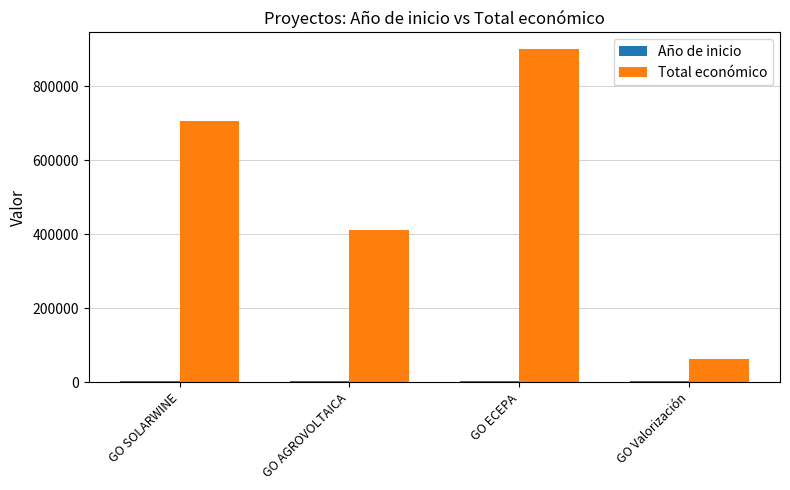

Which category has the highest value across all series?

GO ECEPA